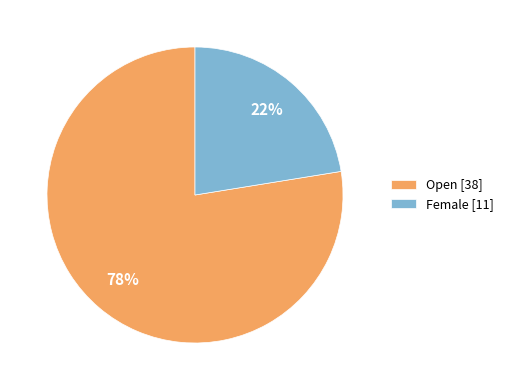

Count the number of slices in the pie.

2